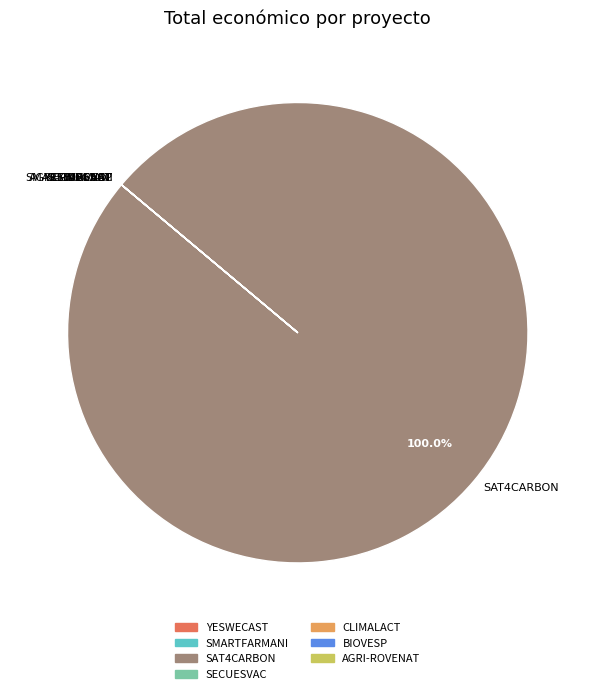

What is the largest slice in the pie chart?

SAT4CARBON